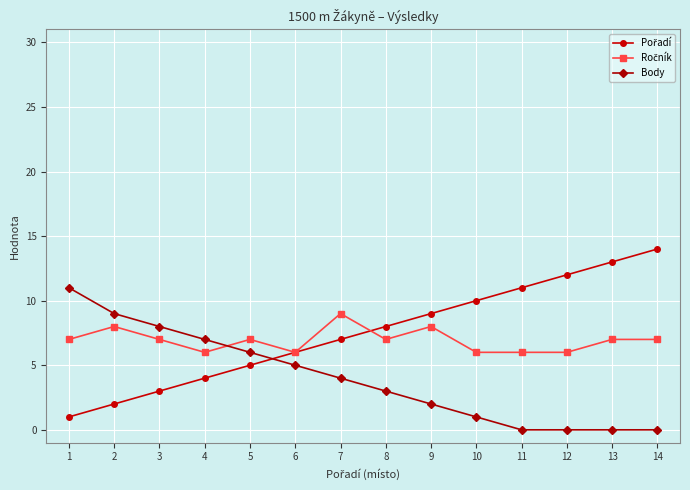

The value of Body at 7 is 4. True or false?

True